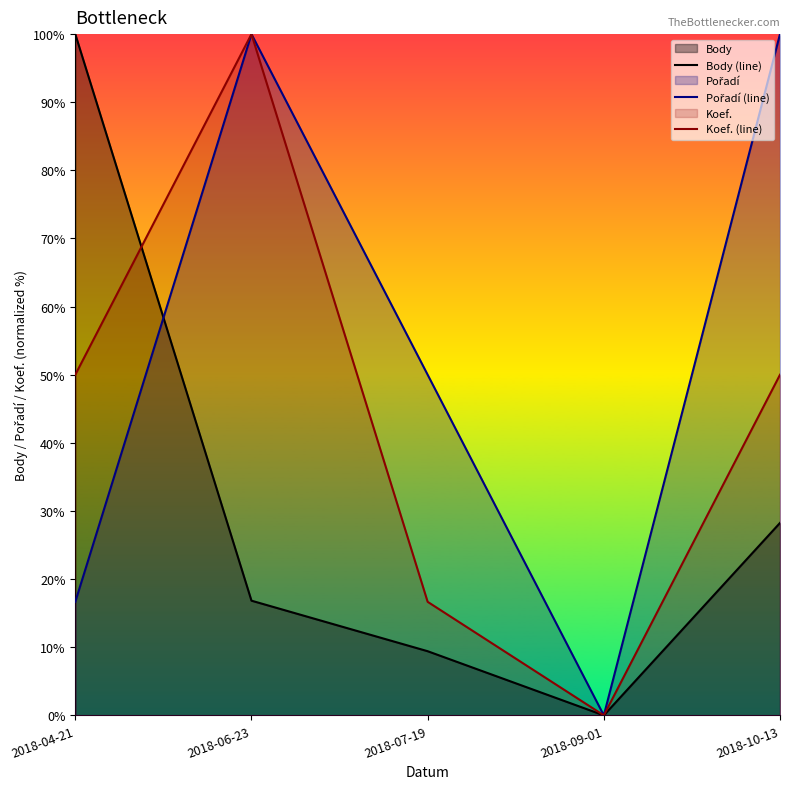

What is the average value of the Body (line) series?

30.9